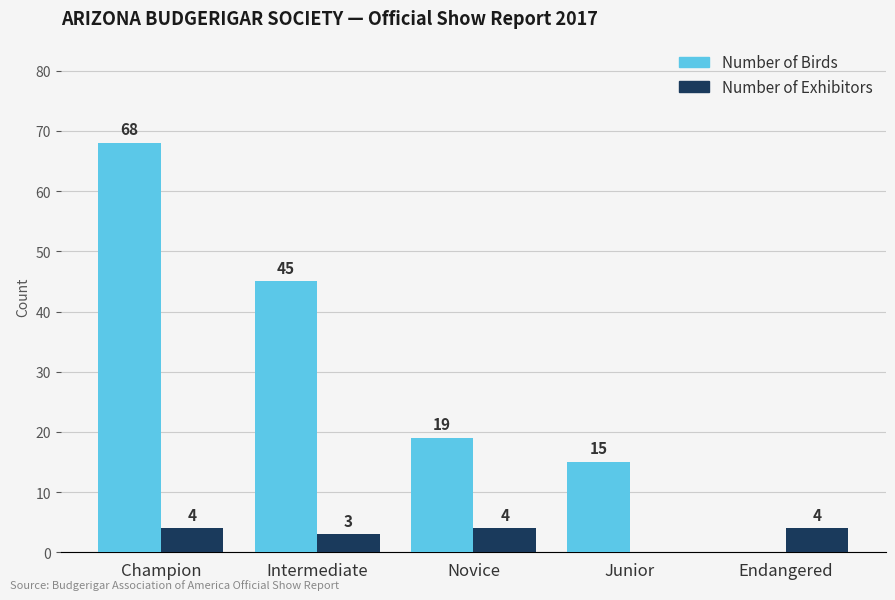

Which series has the largest range (max minus min)?

Number of Birds